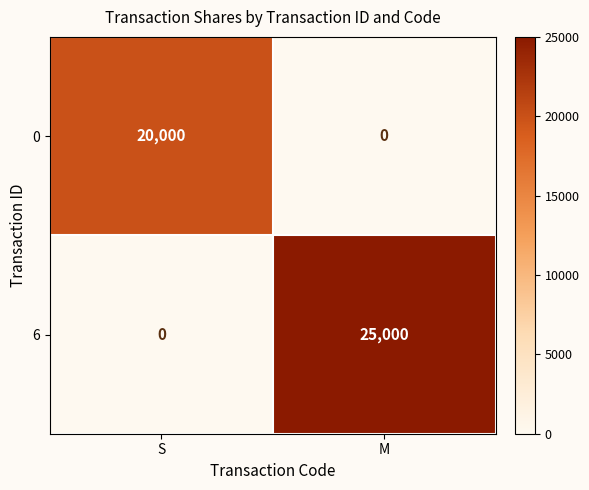

What value does the 0 series have at S?

20000